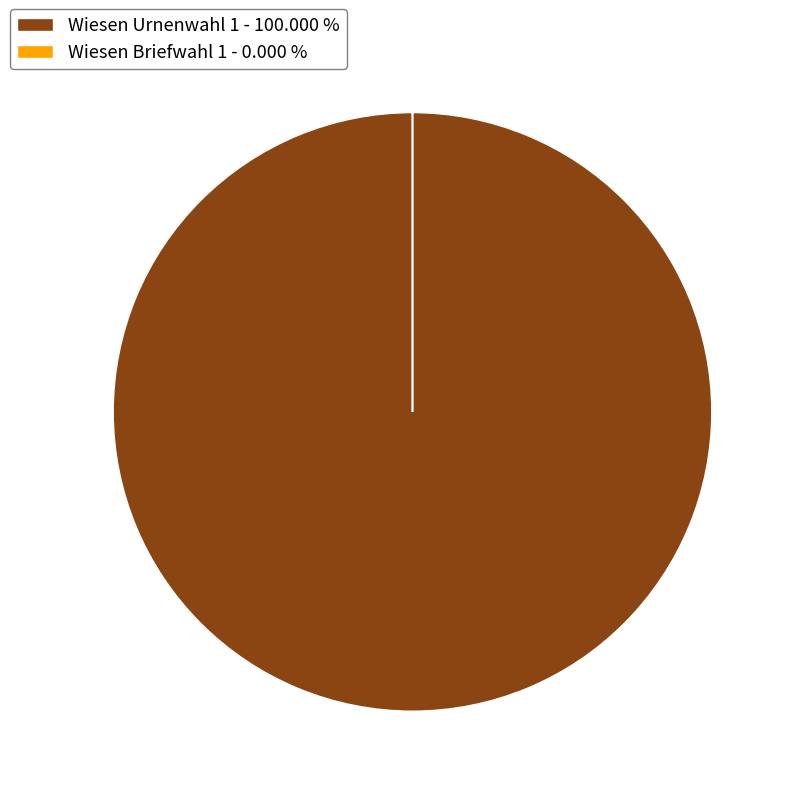

Is there a majority slice in this chart?

Yes